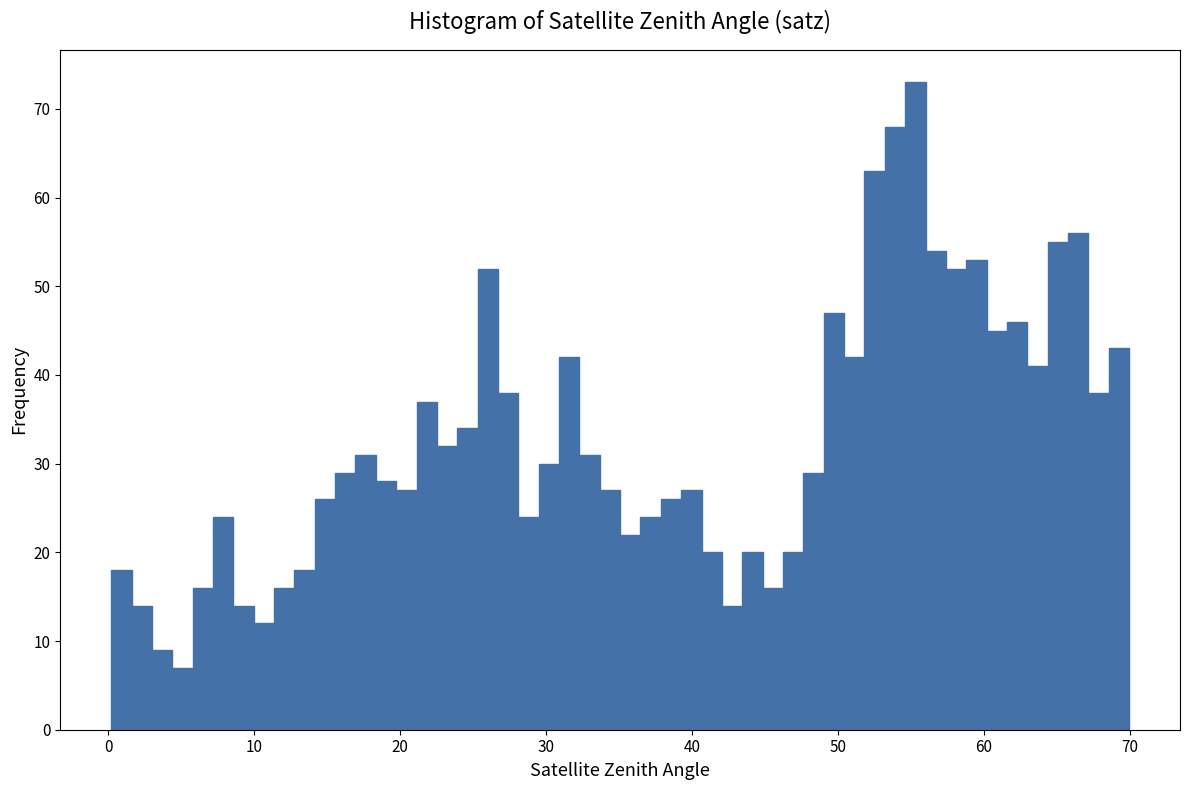

Around what value on the x-axis is the tallest bar? Give the approximate position of its centre, as read against the axis.

55